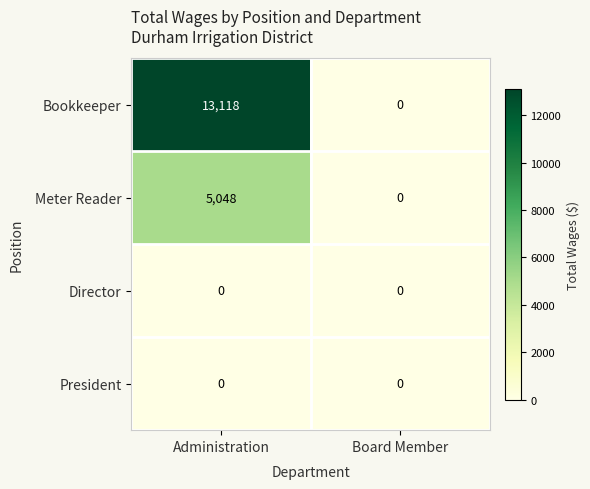

Which series has the largest range (max minus min)?

Bookkeeper